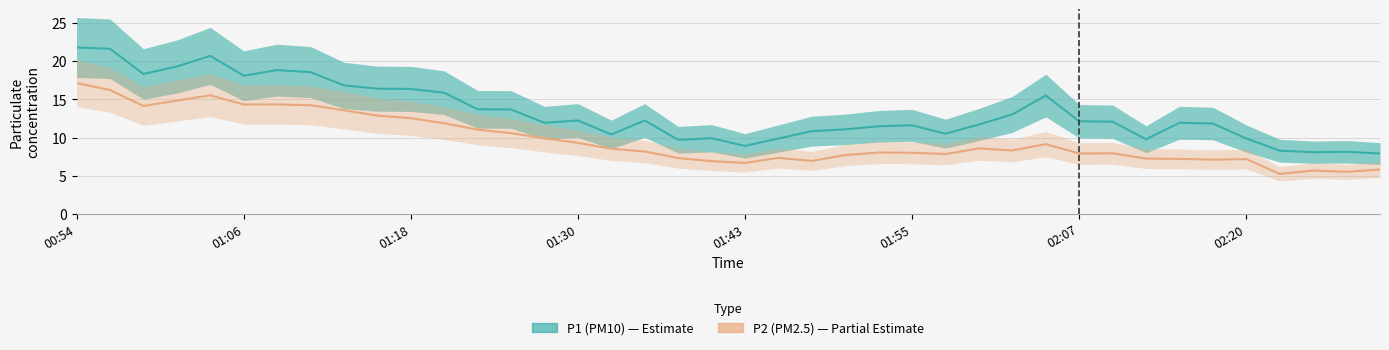

At how many categories does at least one series exceed 18?

8